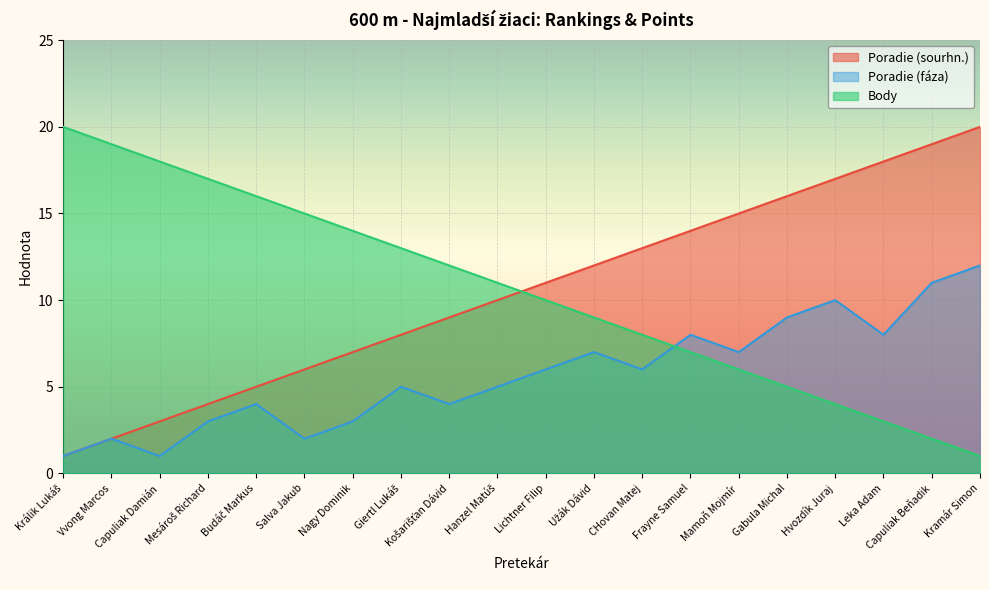

What is the total value across all series at Králik Lukáš?

22